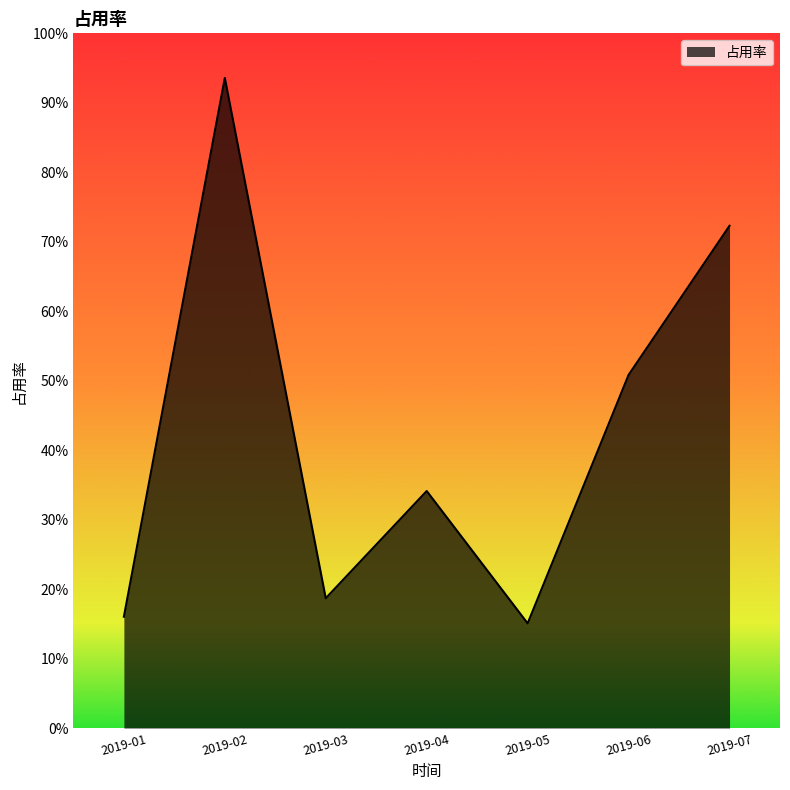

The chart shows a value of 0.2 at 2019-01. True or false?

True